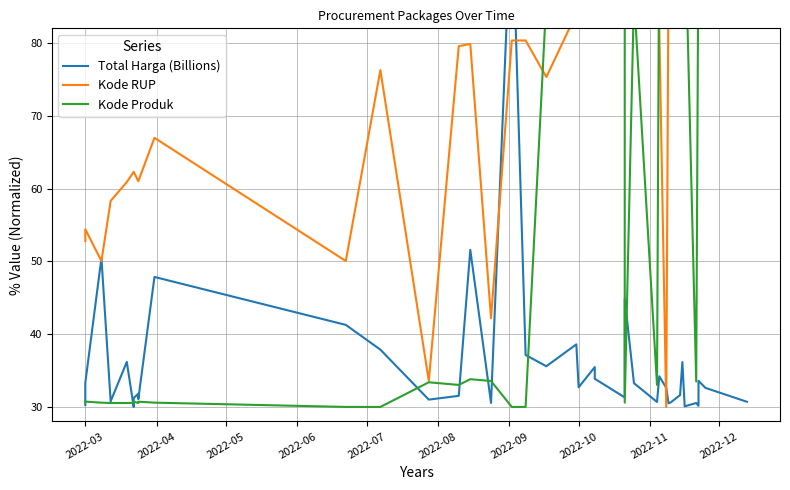

Reading left to right, transcribe all the data shown in this chart.

Total Harga (Billions): 30.3	33.3	50.5	30.8	36.2	30.0	31.2	31.8	31.5	31.1	47.9	41.3	37.9	31.0	31.5	51.6	30.6	100.0	37.1	35.6	38.6	32.7	35.5	33.9	31.3	44.9	33.3	30.7	34.2	32.6	30.5	30.6	31.6	36.2	30.1	30.5	30.2	33.6	32.6	30.7
Kode RUP: 52.8	54.4	50.0	58.3	60.9	62.3	62.3	61.0	61.0	61.0	67.0	50.0	76.3	33.6	79.6	79.8	42.2	80.3	80.3	75.3	84.0	84.1	85.0	85.0	87.2	87.2	88.1	90.1	81.8	30.0	90.7	89.6	88.3	91.8	91.8	92.0	95.9	88.5	94.0	100.0
Kode Produk: 30.7	30.7	30.6	30.5	30.5	30.6	30.7	30.5	30.6	30.7	30.6	30.0	30.0	33.4	33.0	33.8	33.6	30.0	30.0	86.0	86.8	85.8	88.1	92.1	94.6	30.6	86.4	33.0	98.0	92.0	96.4	88.0	98.2	98.2	98.5	33.5	96.4	96.4	98.2	100.0